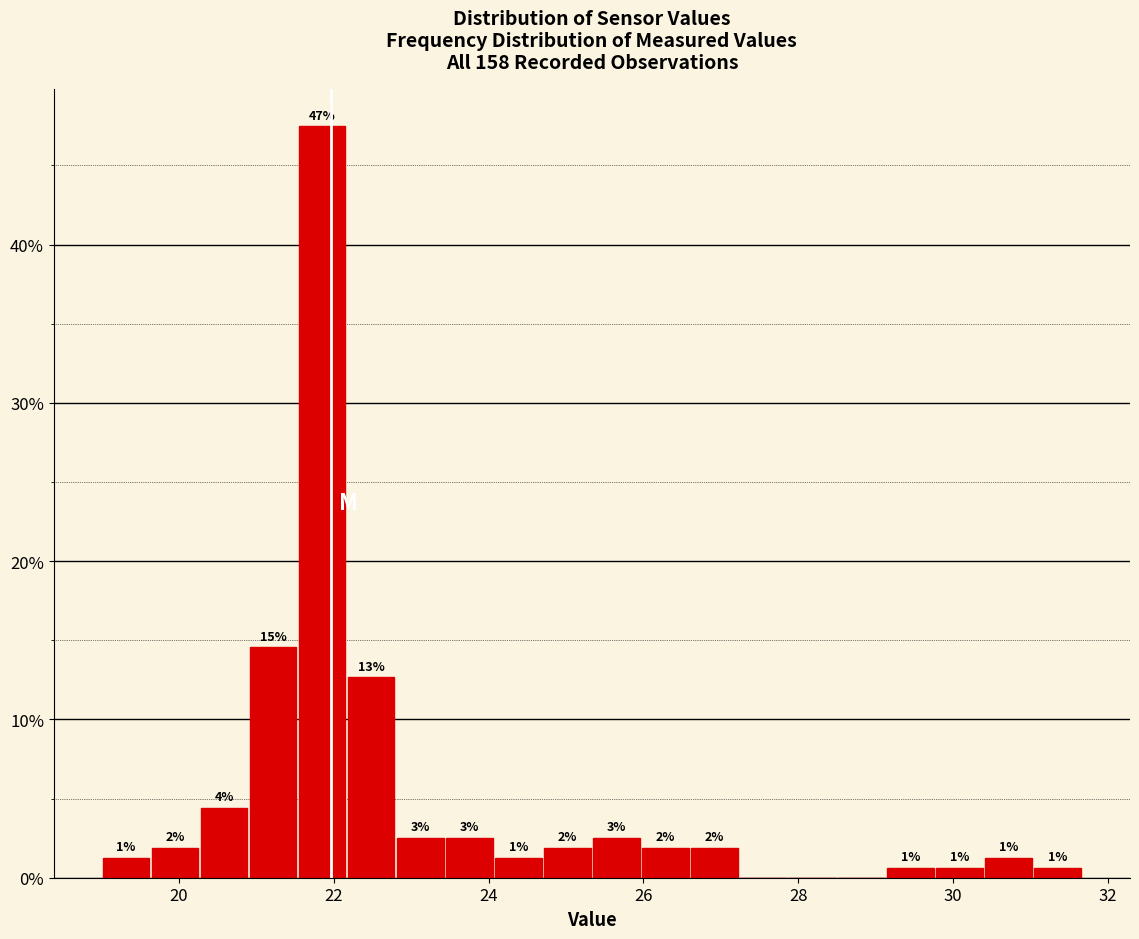

Read against the x-axis, roughly where is the centre of the tallest bar?

21.8